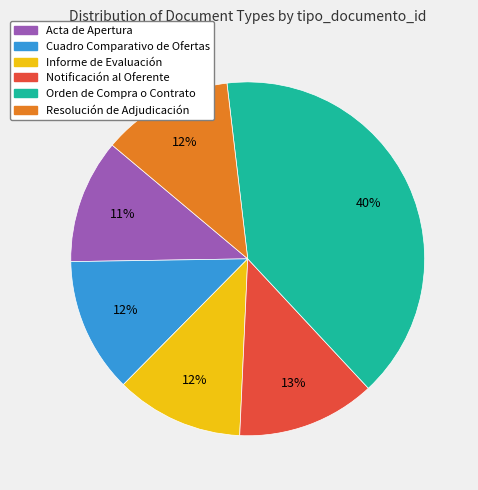

Approximately how many times larger is the value at Cuadro Comparativo de Ofertas compared to Orden de Compra o Contrato?

0.3